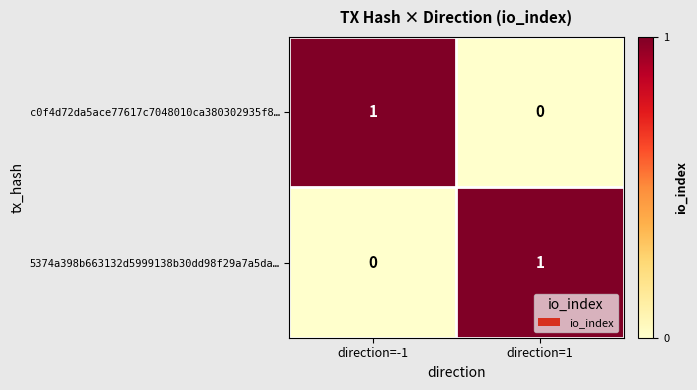

Is it true that c0f4d72da5ace77617c7048010ca380302935f8… equals 2 at direction=-1?

False